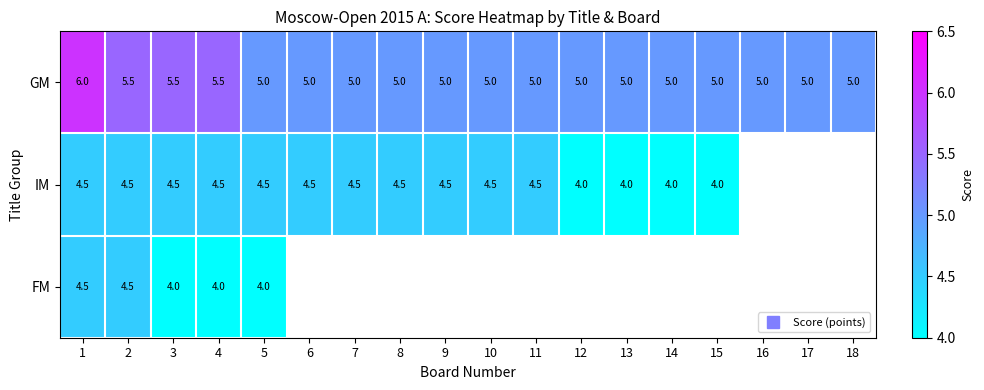

The IM series shows 6.7 at 6. True or false?

False